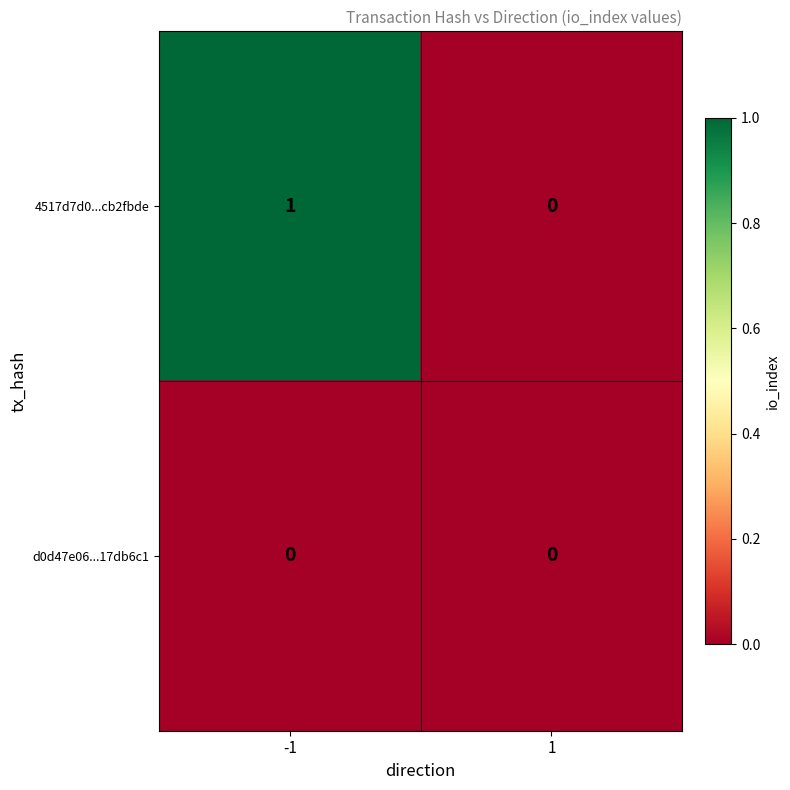

Reading right to left, what are all the values shown in this chart?

4517d7d0...cb2fbde: 1=0	-1=1
d0d47e06...17db6c1: 1=0	-1=0